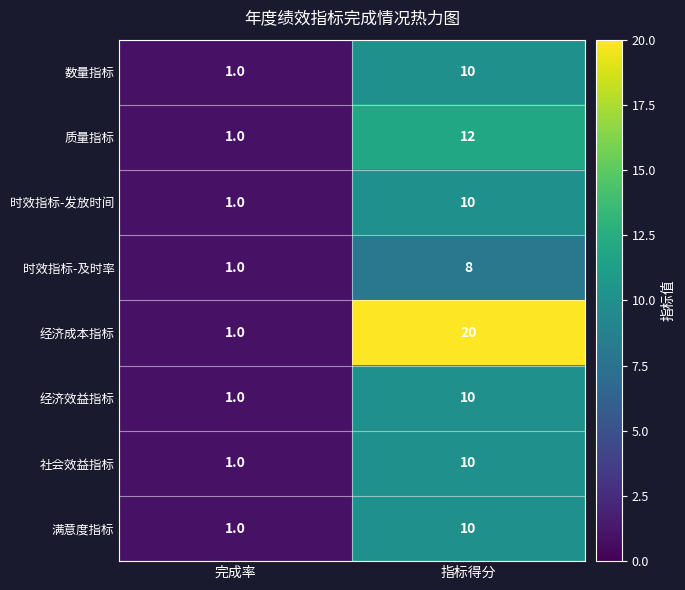

Reading left to right, transcribe all the data shown in this chart.

数量指标: 1	10
质量指标: 1	12
时效指标-发放时间: 1	10
时效指标-及时率: 1	8
经济成本指标: 1	20
经济效益指标: 1	10
社会效益指标: 1	10
满意度指标: 1	10